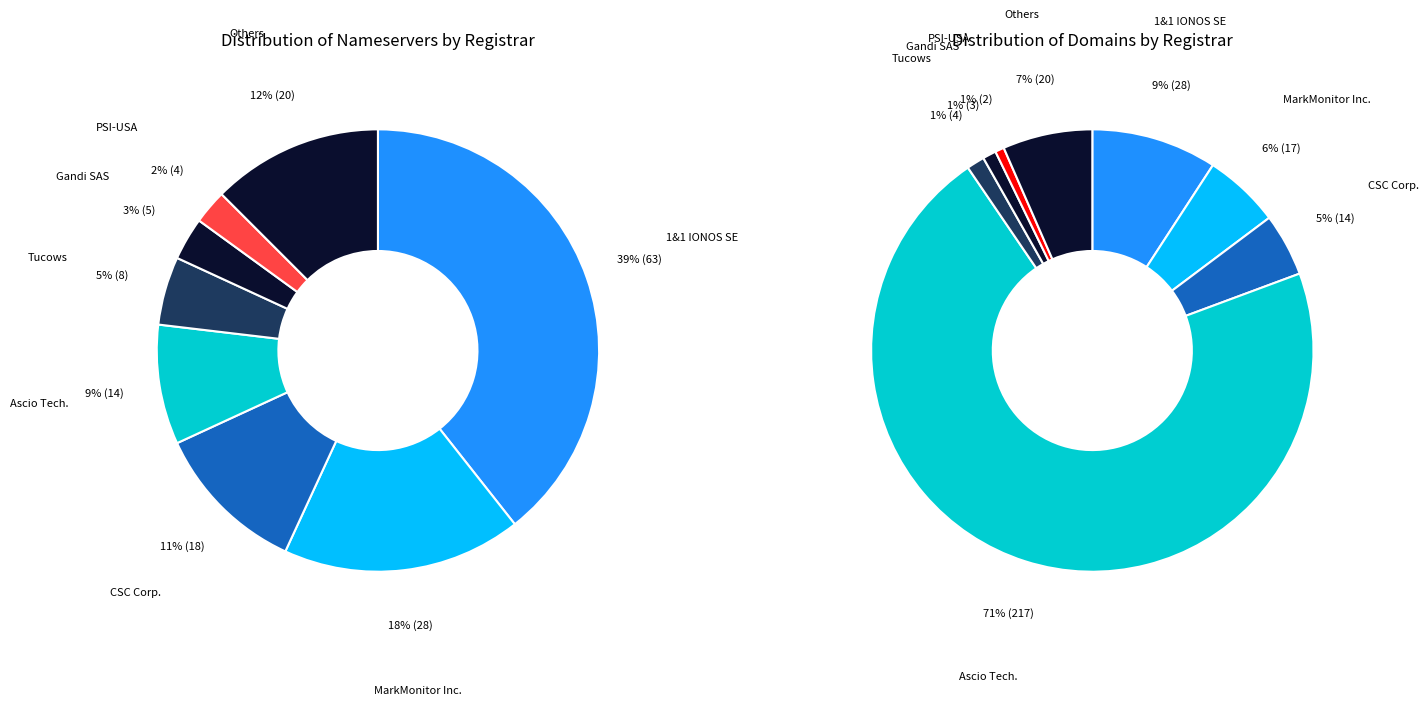

What percentage is the Tucows Domains Inc. slice, to the nearest percent?

1%